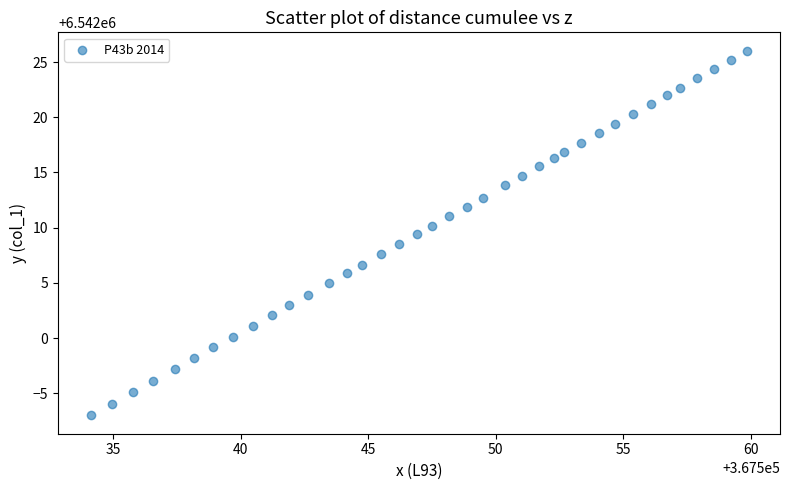

What is the range of Y values (max minus min)?

33.0